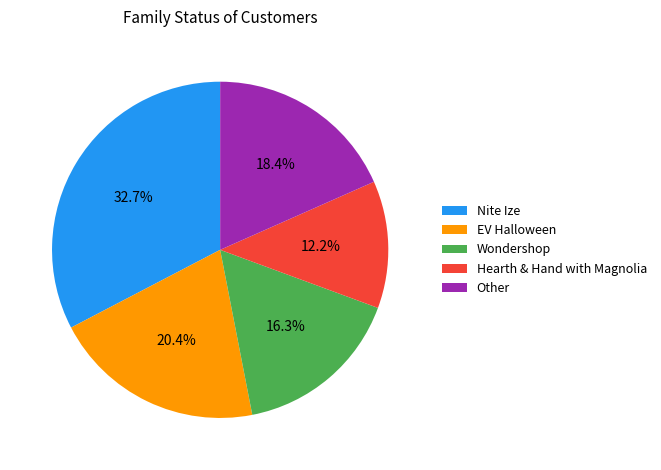

Which has a higher value, Hearth & Hand with Magnolia or Other?

Other